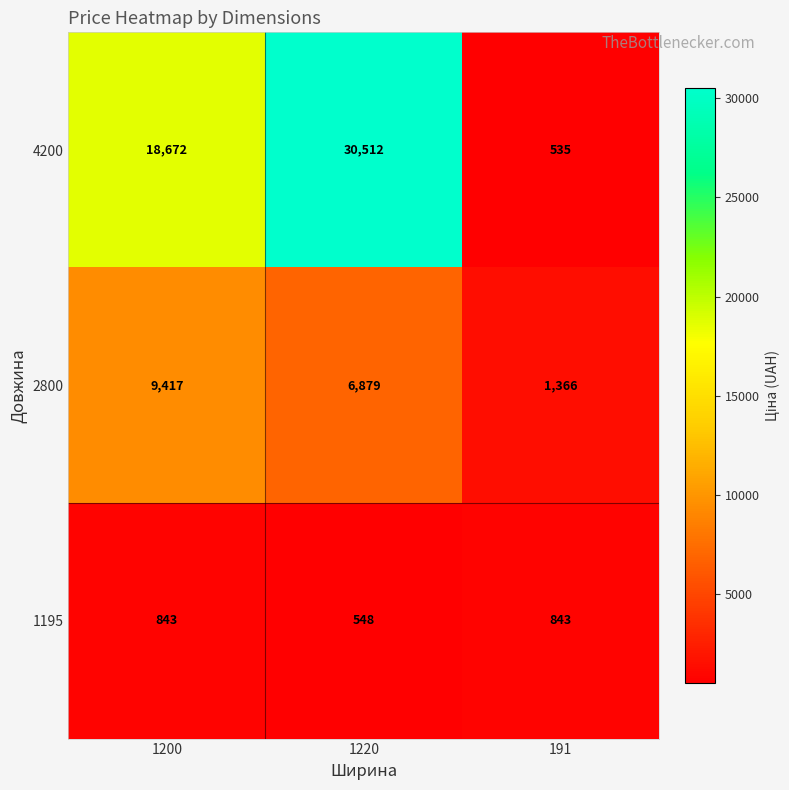

Count the 1195 values in the range 548 to 843.

3